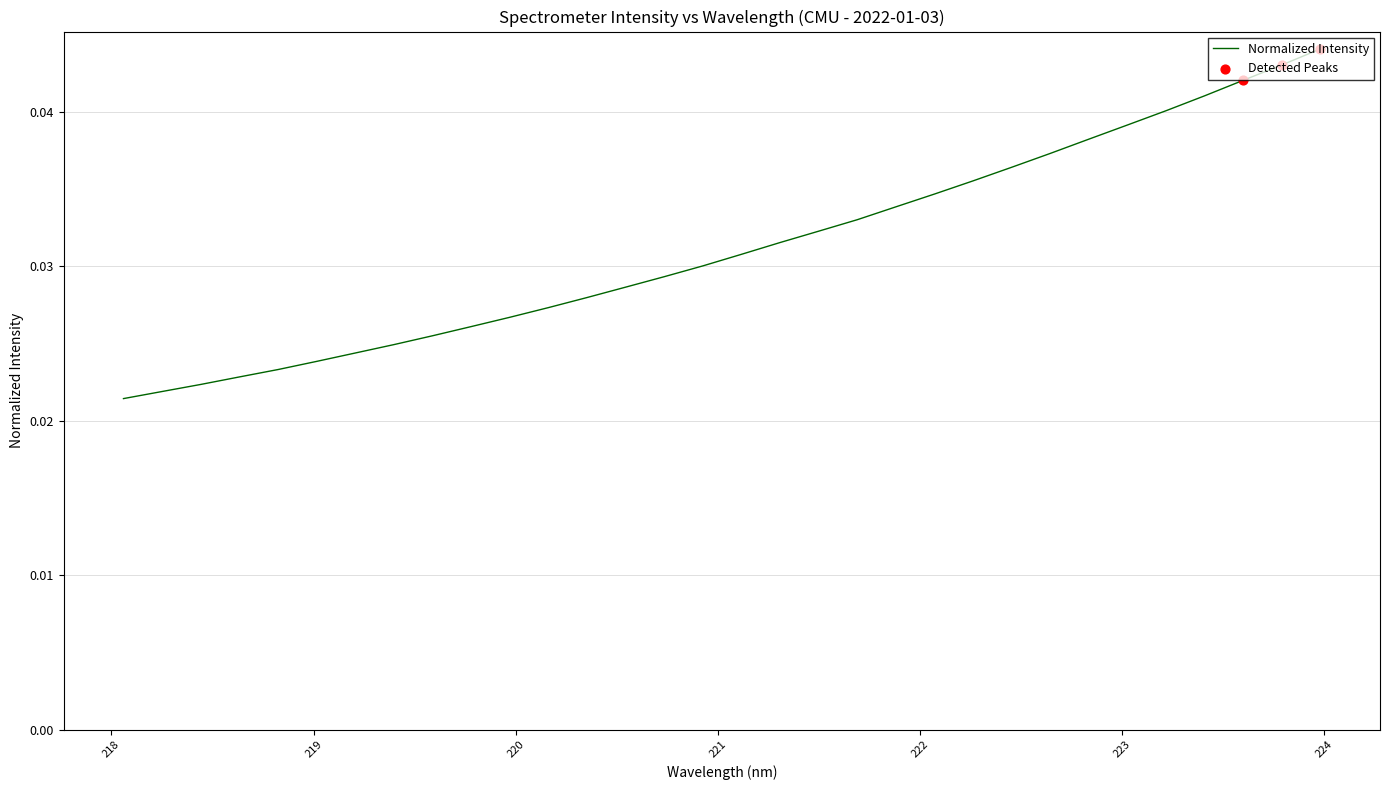

Is this an area chart (filled region under the line)?

No